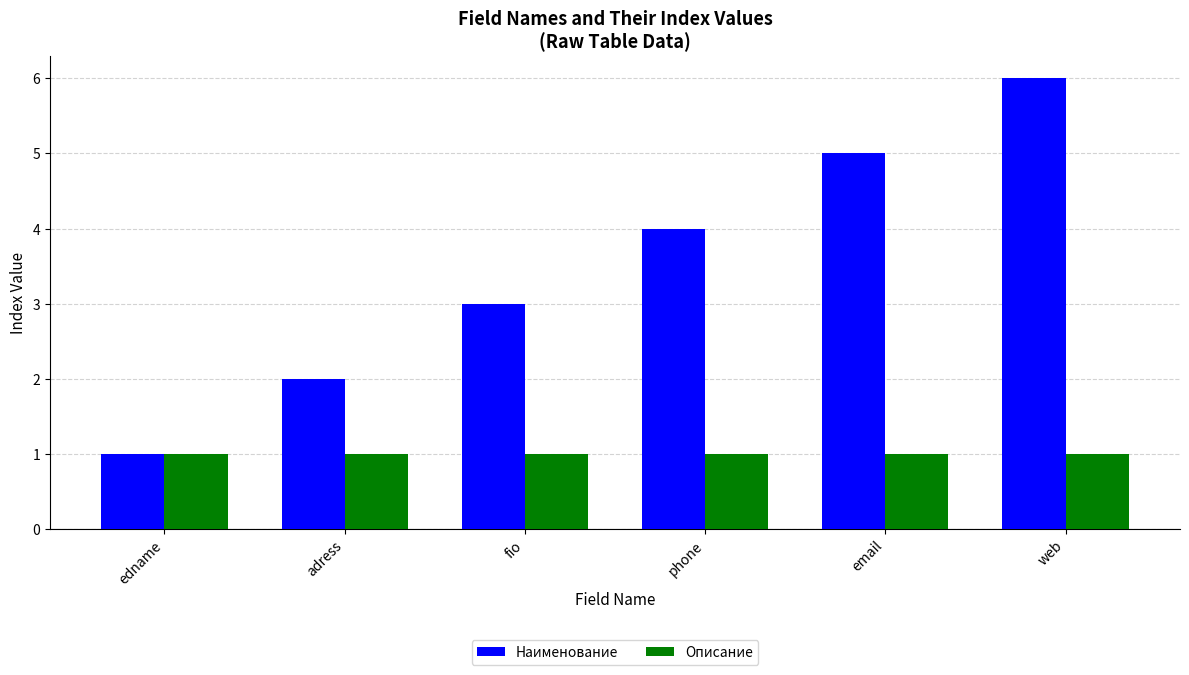

Reading left to right, what are all the values shown in this chart?

Наименование: 1	2	3	4	5	6
Описание: 1	1	1	1	1	1